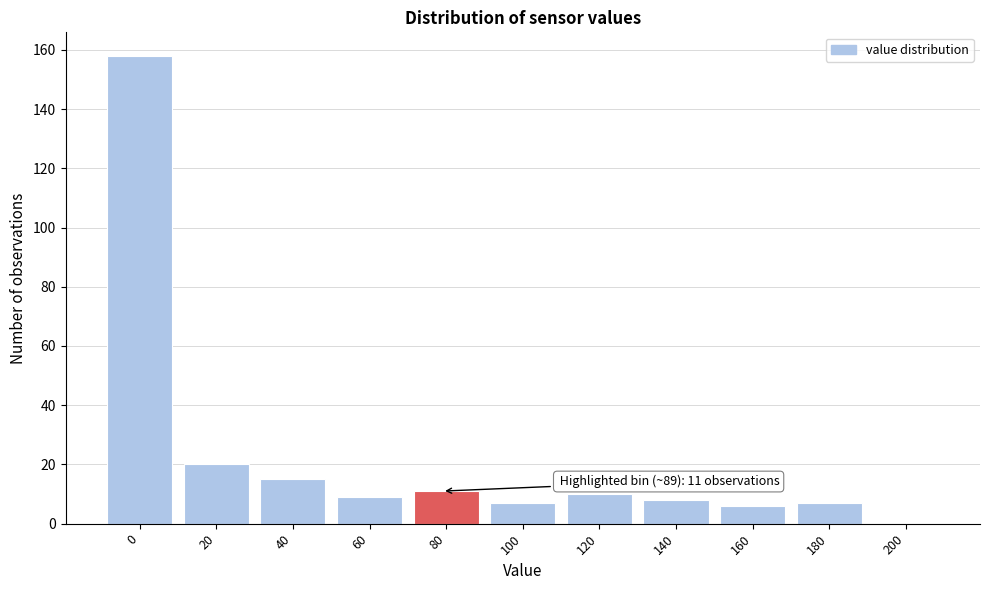

Reading left to right, extract all data points from this chart.

0=158	20=20	40=15	60=9	80=11	100=7	120=10	140=8	160=6	180=7	200=0